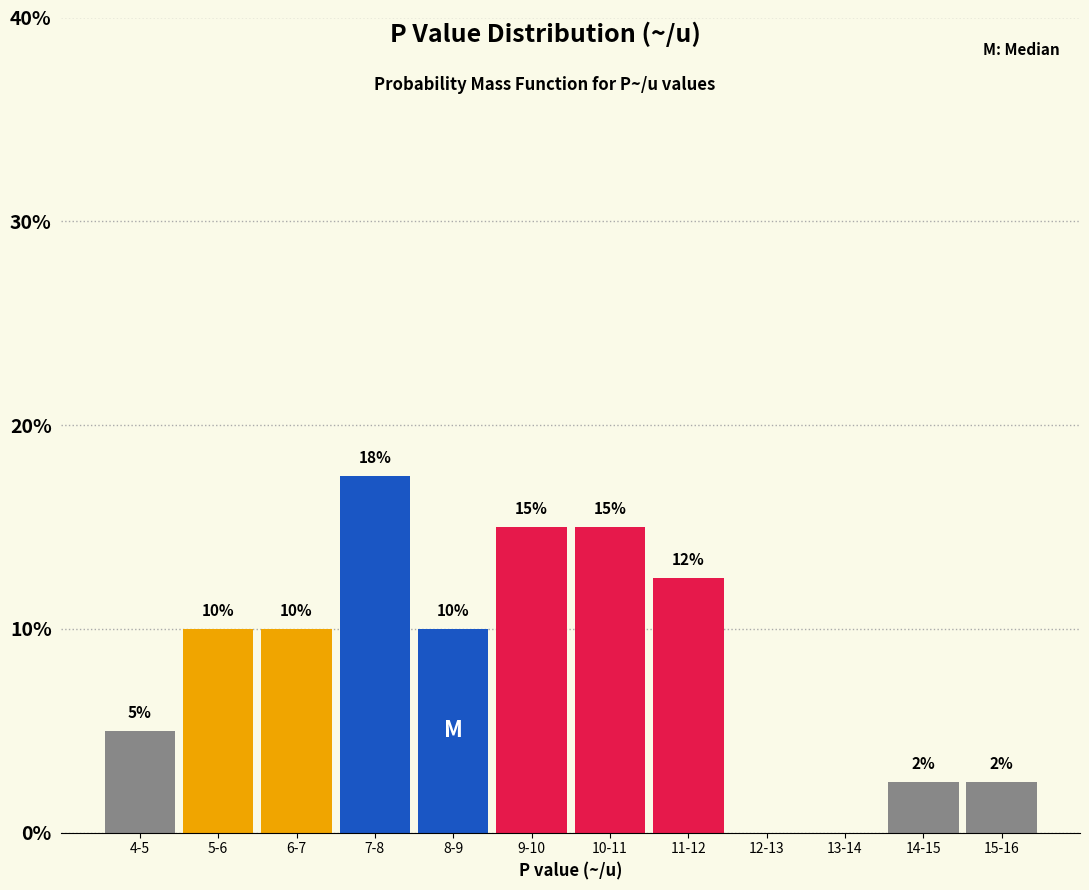

At which category does the chart reach its peak across all series?

7-8